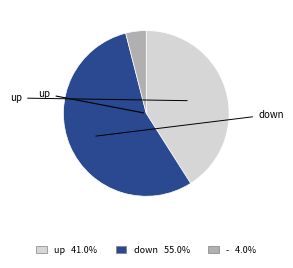

Which slice is the largest?

down